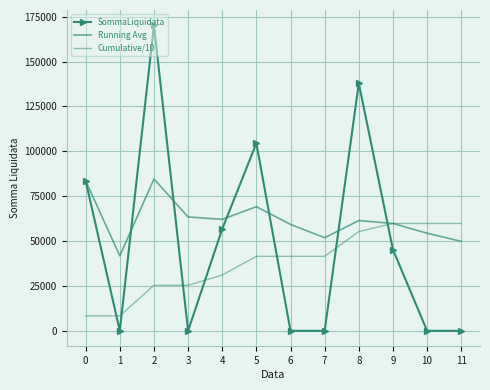

What is the maximum value shown in the chart?

170180.9